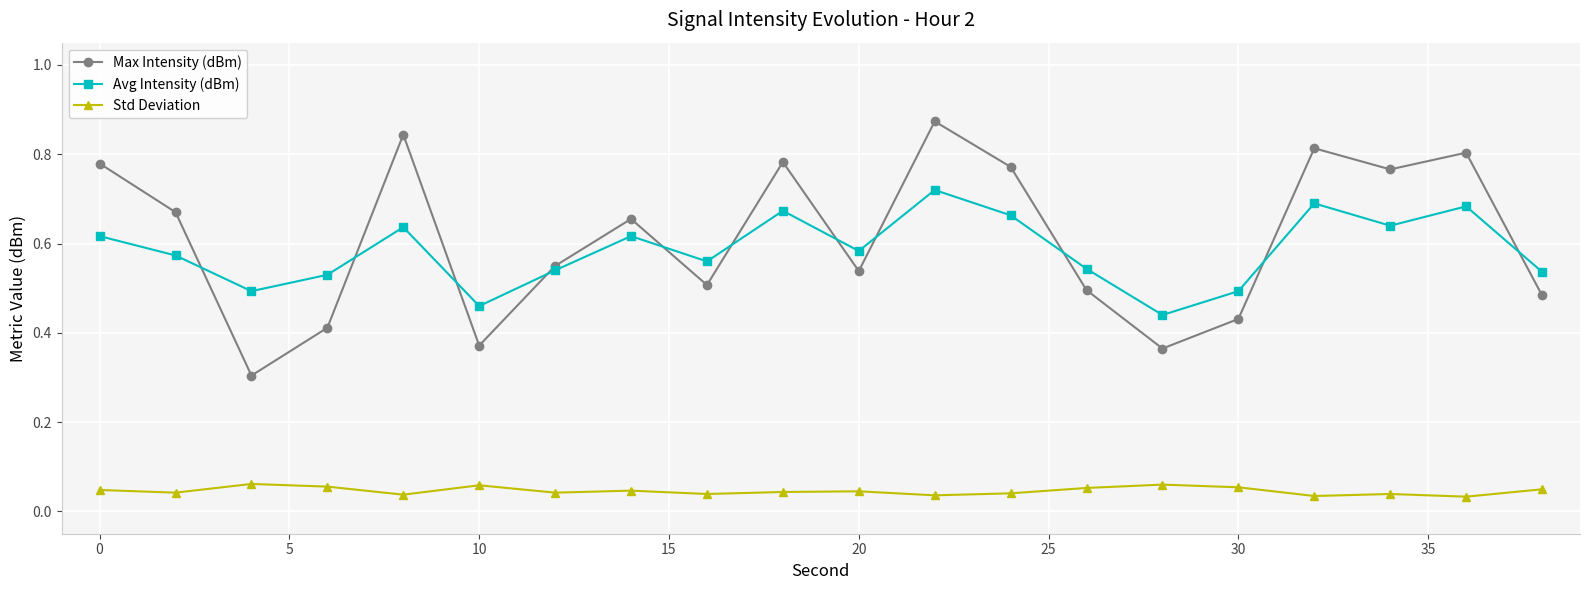

At how many categories does at least one series exceed 0?

20